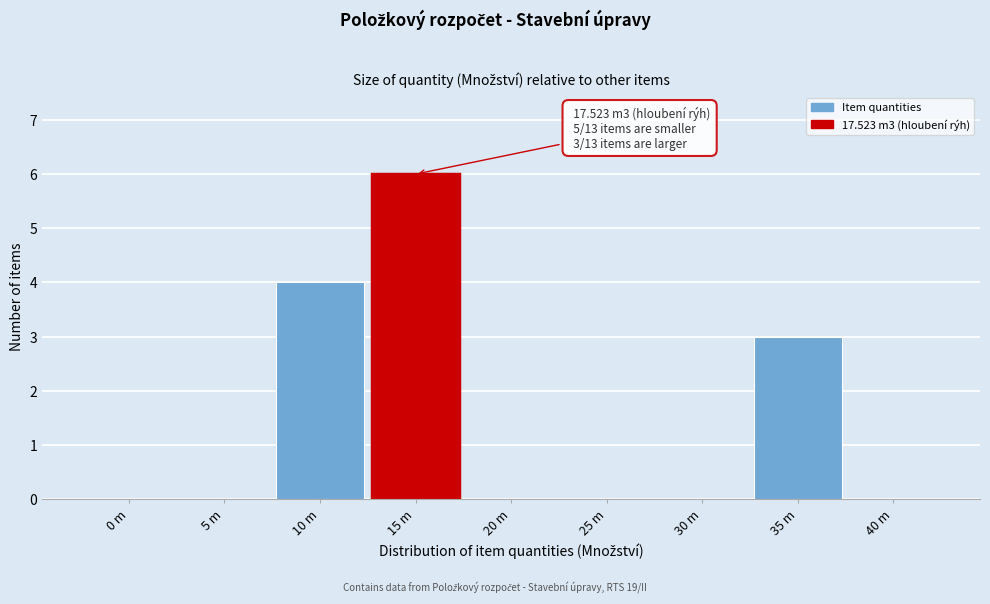

Reading right to left, transcribe all the data shown in this chart.

40 m=0	35 m=3	30 m=0	25 m=0	20 m=0	15 m=6	10 m=4	5 m=0	0 m=0